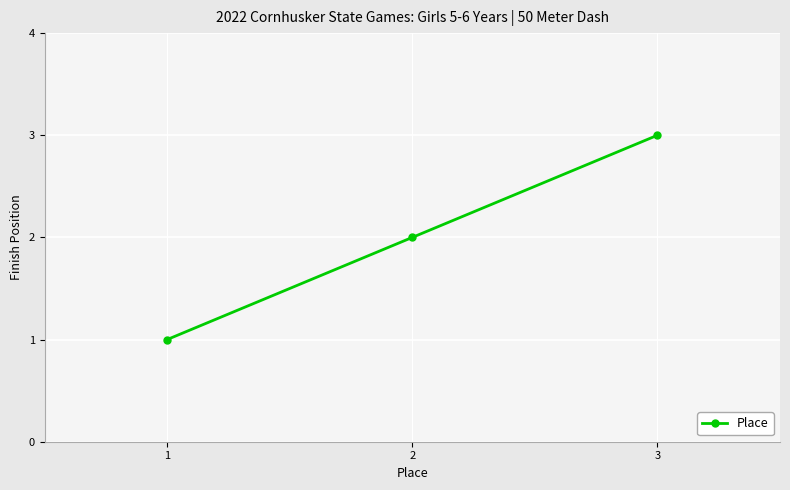

Reading left to right, transcribe all the data shown in this chart.

1	2	3